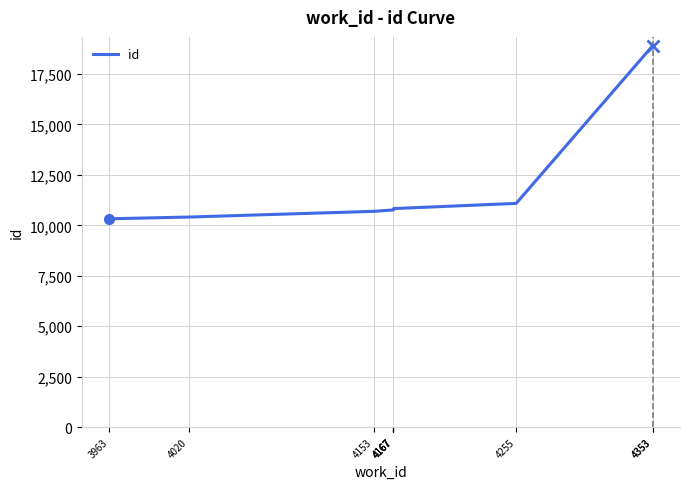

Reading right to left, what are all the values shown in this chart?

18907	18906	11087	10830	10785	10781	10763	10694	10410	10324